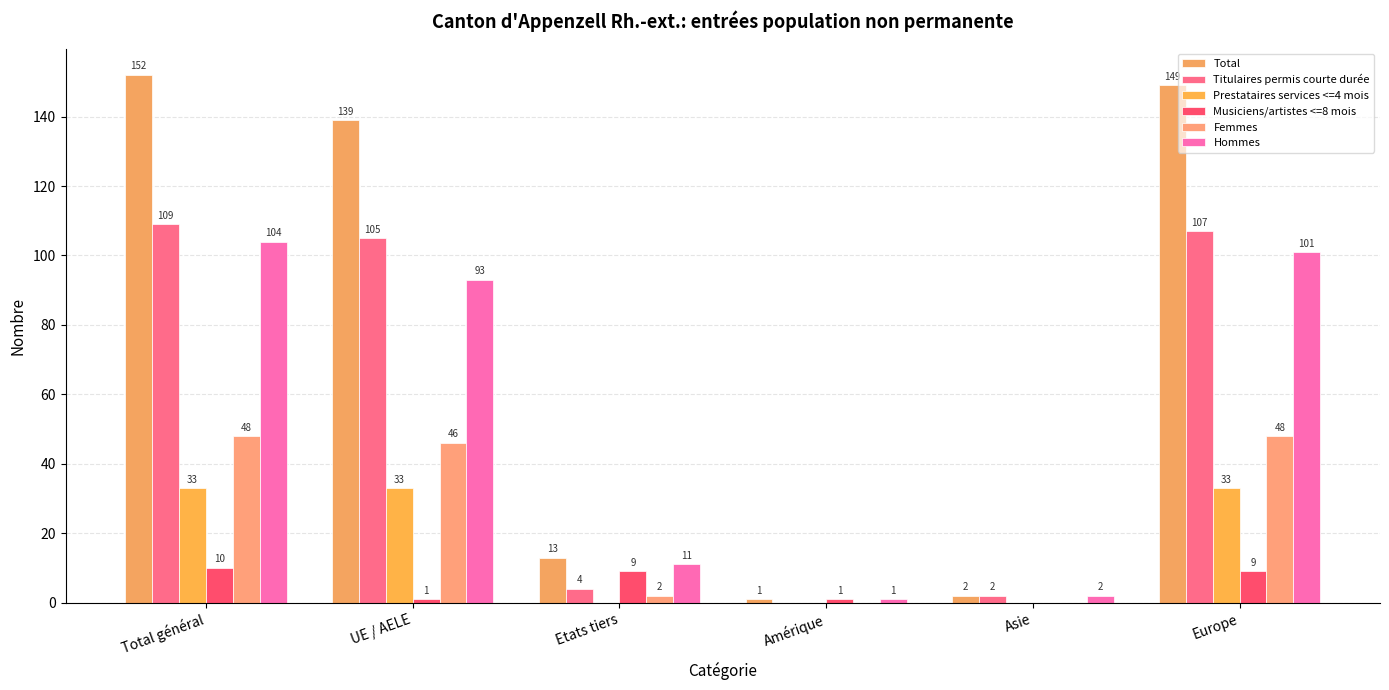

Rank the series at Europe from highest to lowest value.

Total, Titulaires permis courte durée, Hommes, Femmes, Prestataires services <=4 mois, Musiciens/artistes <=8 mois